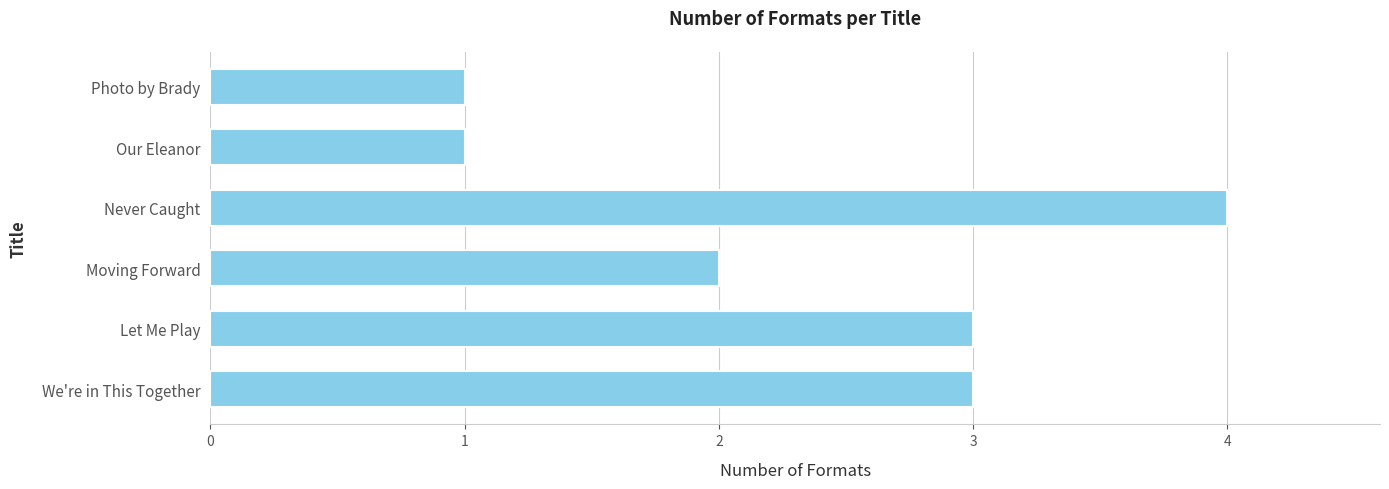

Are the bars grouped side by side (vs. stacked)?

No